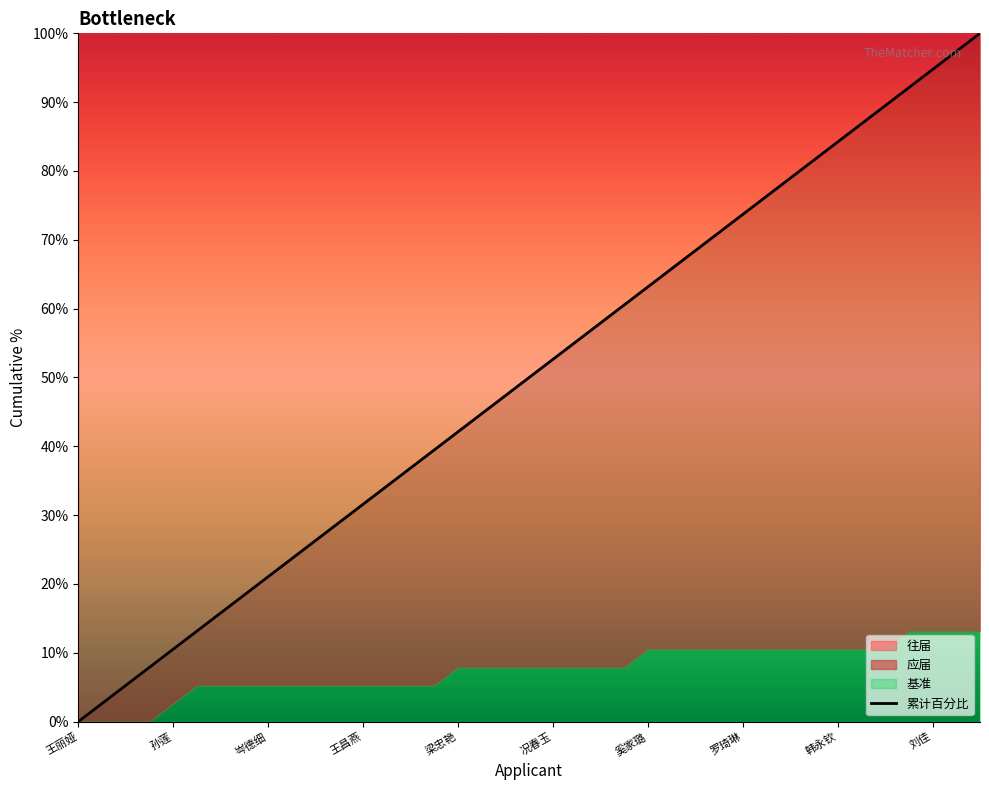

Count the number of categories in the chart.

39